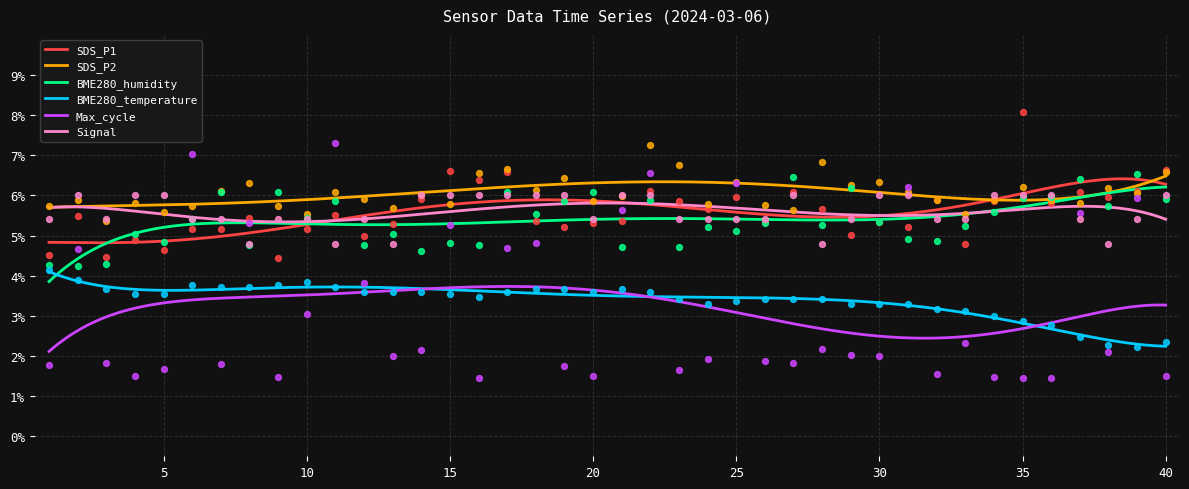

Which series has the largest total across all categories?

SDS_P2